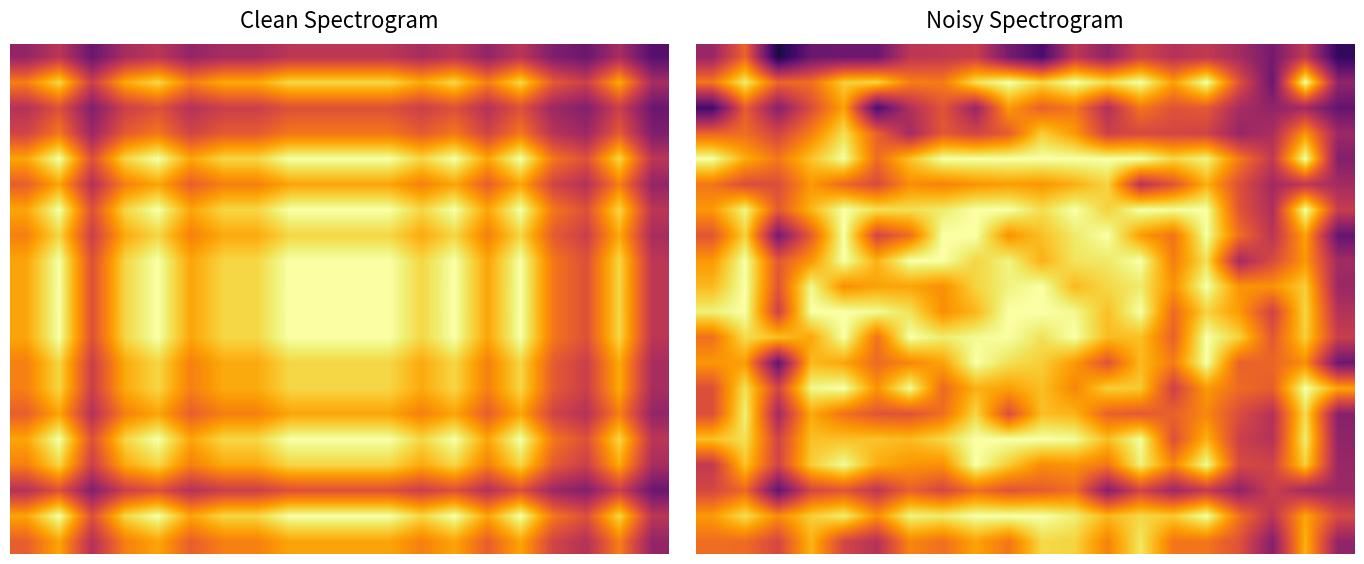

At how many categories does at least one series exceed 30?

20